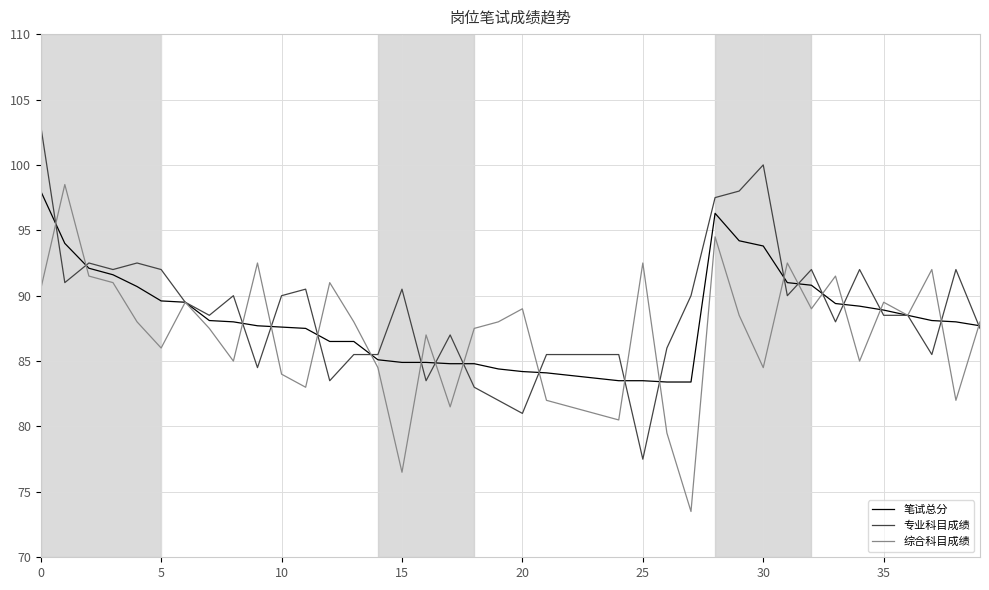

What is the minimum value for 综合科目成绩?

73.5